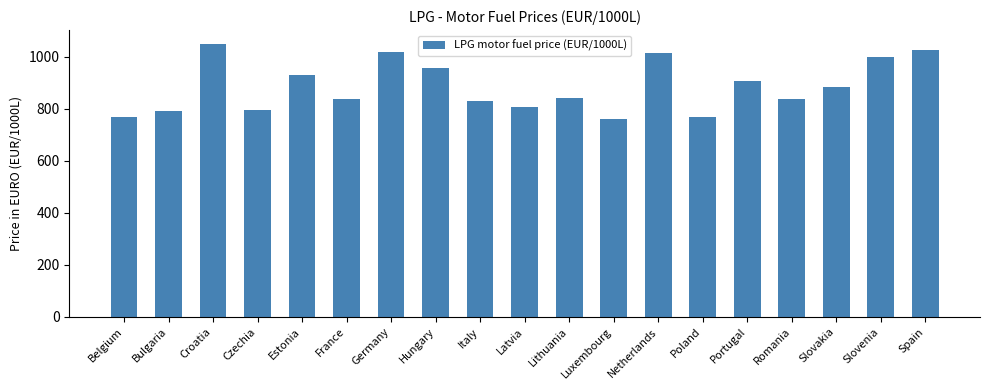

Which label corresponds to the smallest value in the chart?

Luxembourg